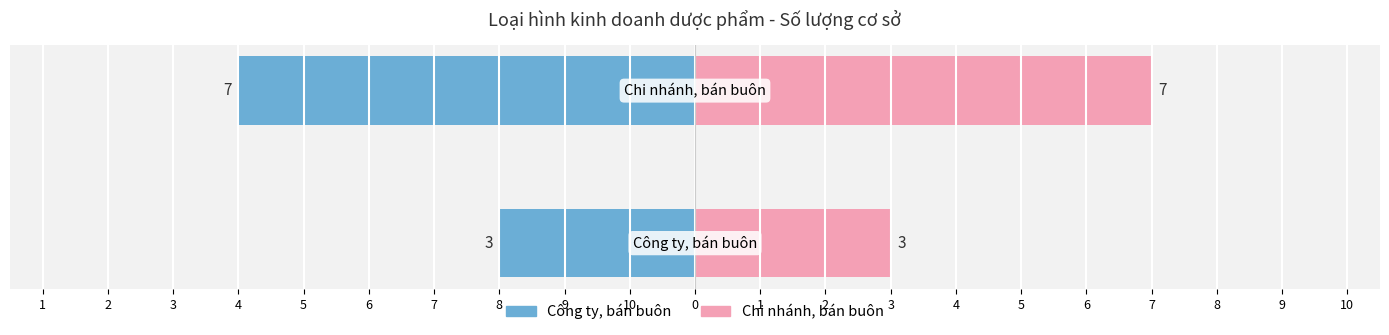

Count the Chi nhánh, bán buôn values in the range 3 to 7.

2